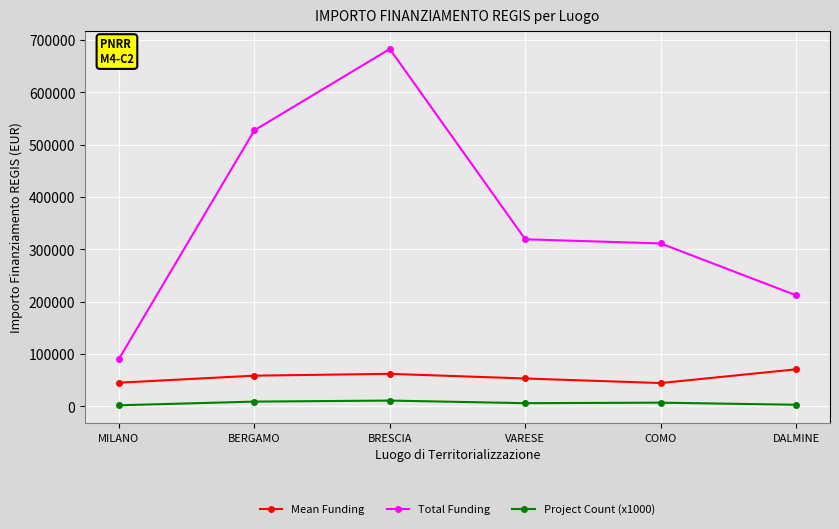

What is the label of the 3rd point from the left?

BRESCIA